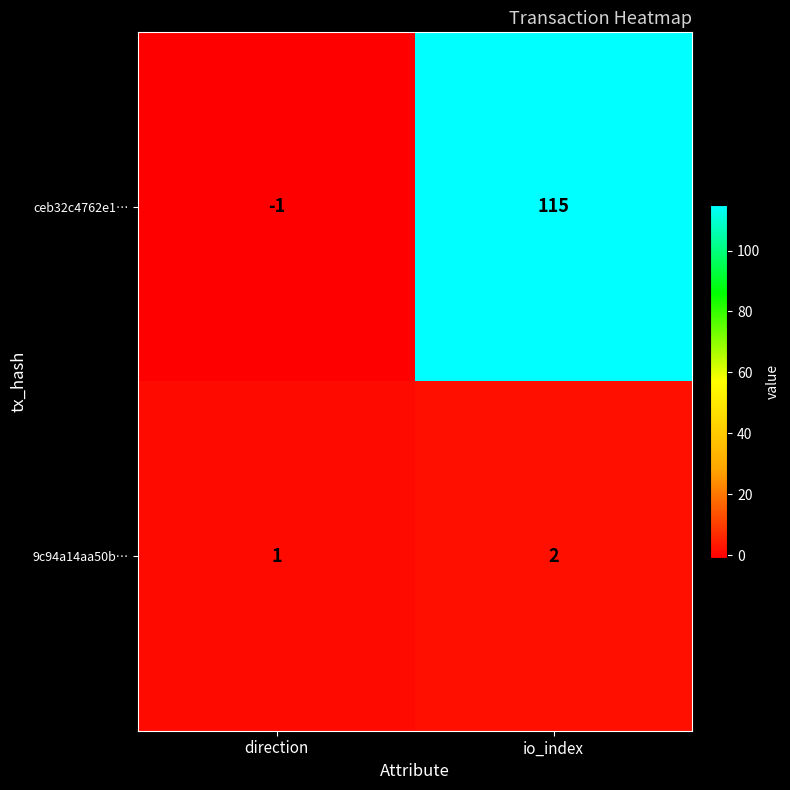

What is the sum of the ceb32c4762e1… values at direction and io_index?

114